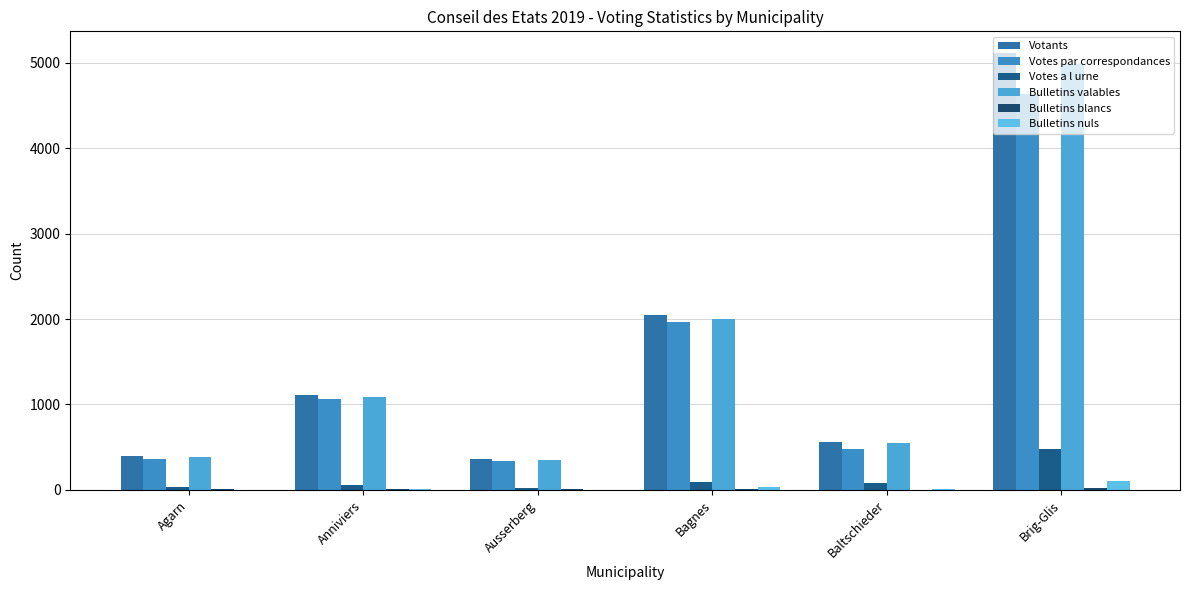

Is it true that Bulletins valables equals 356 at Baltschieder?

False